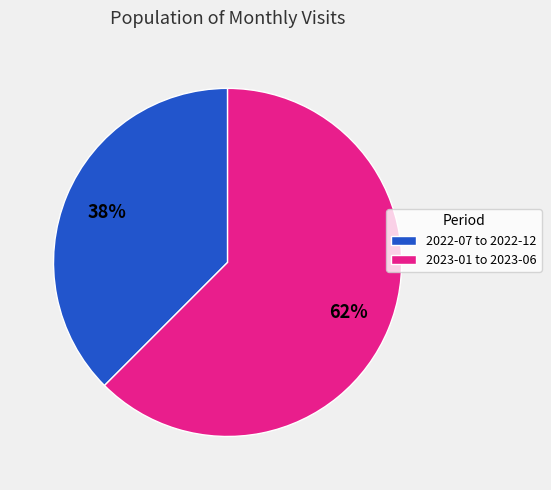

How many slices are in this pie chart?

2